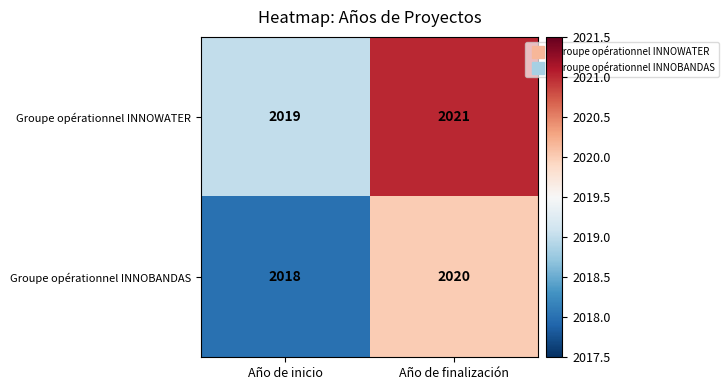

What is the sum of all Groupe opérationnel INNOBANDAS values?

4038